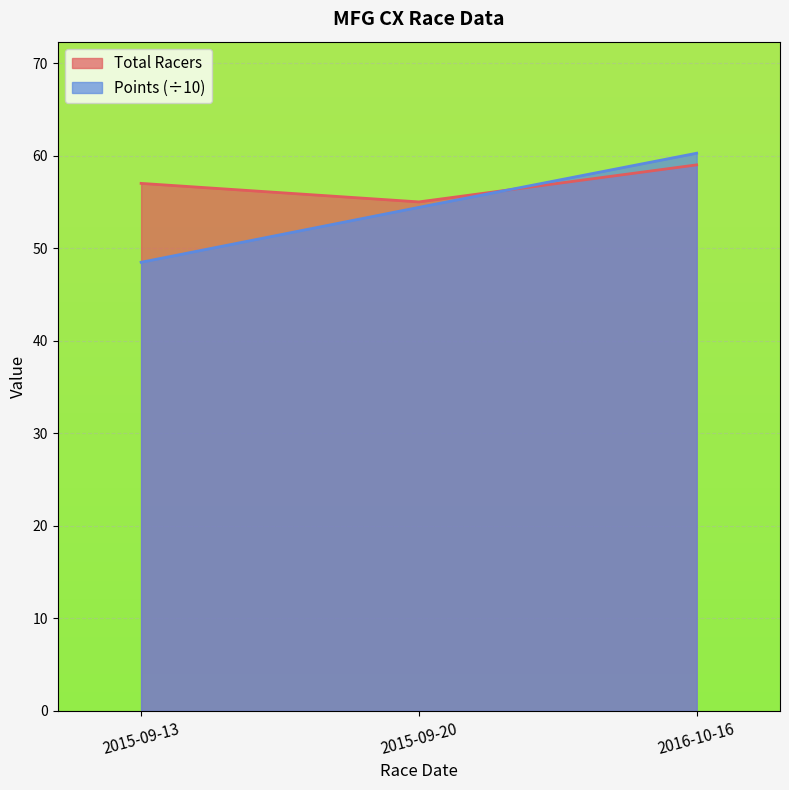

What is the label of the 2nd point from the right?

2015-09-20